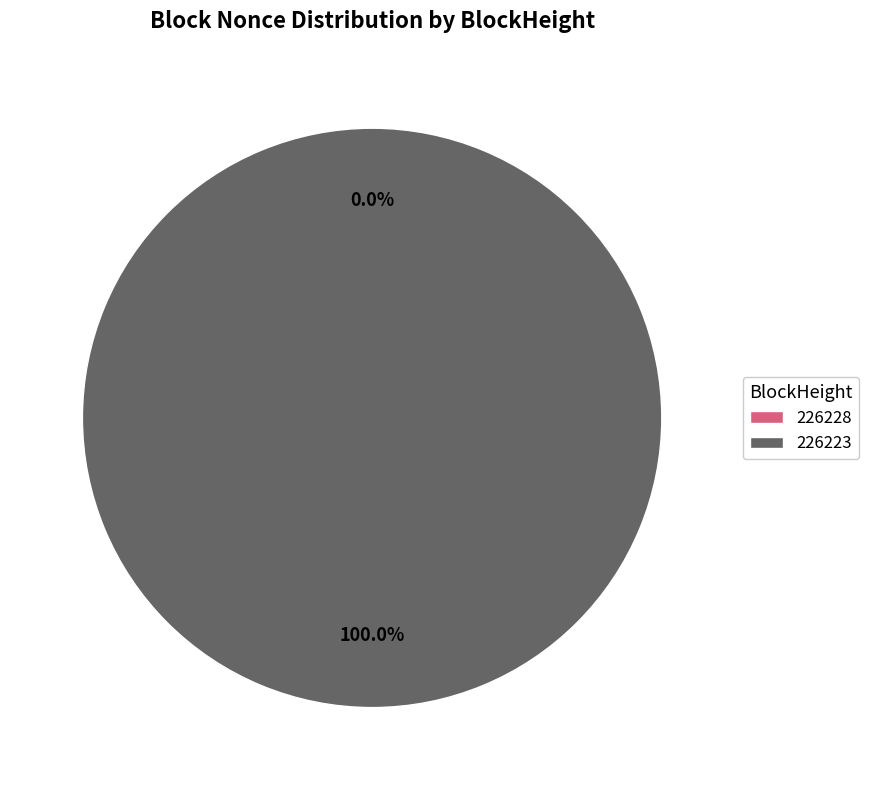

To the nearest percent, what is the difference between the 226228 and 226223 slice percentages?

100%